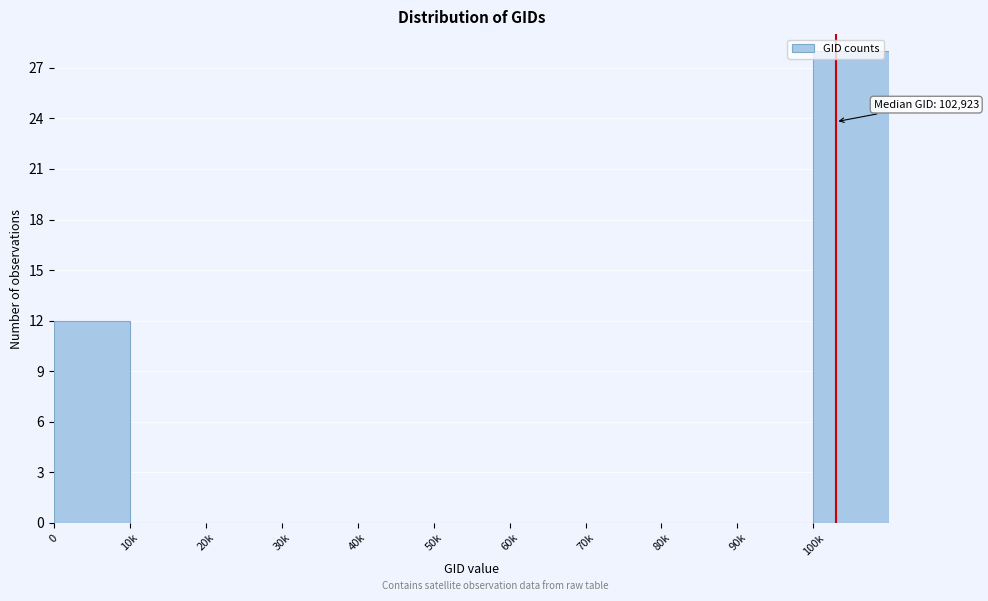

The value at 90k is 0. True or false?

True